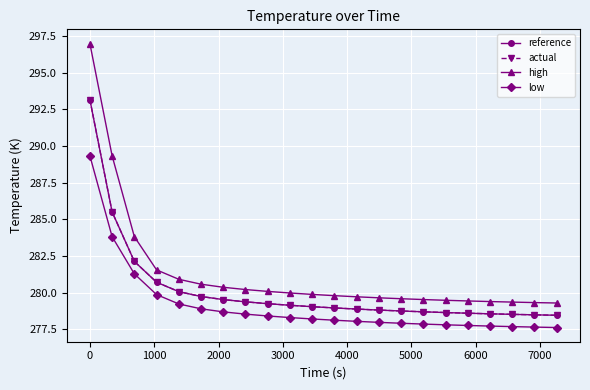

Which series has the largest range (max minus min)?

high